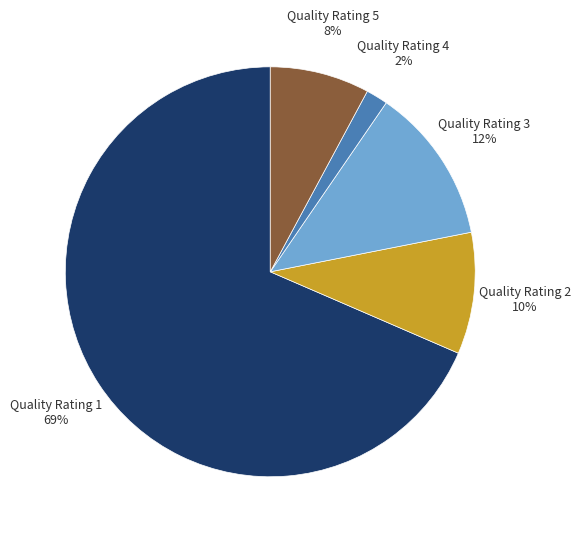

Which category has the biggest portion of the pie?

Quality Rating 1